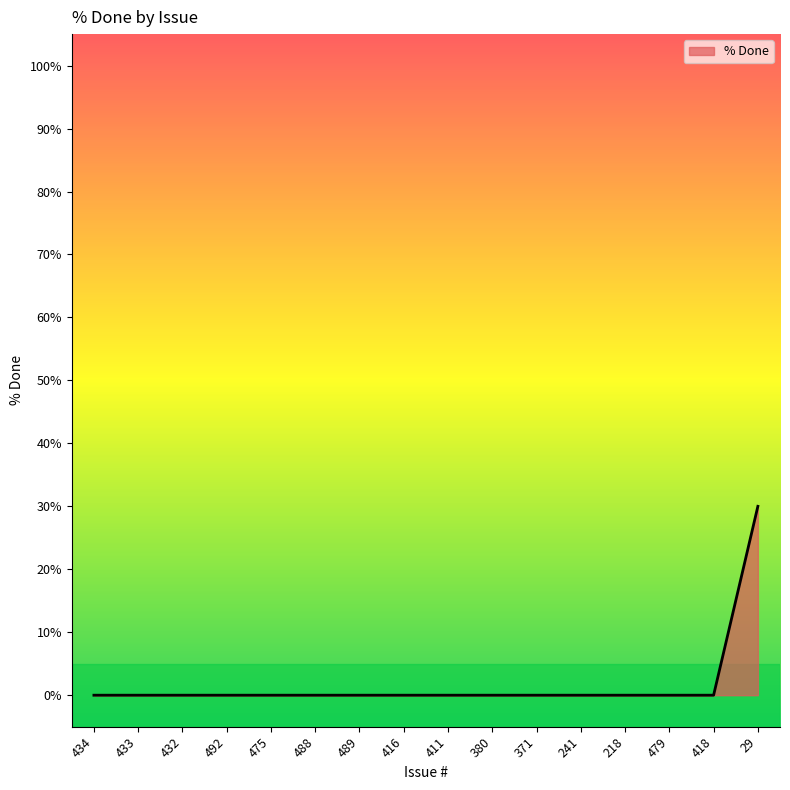

What position from the left is 241?

12